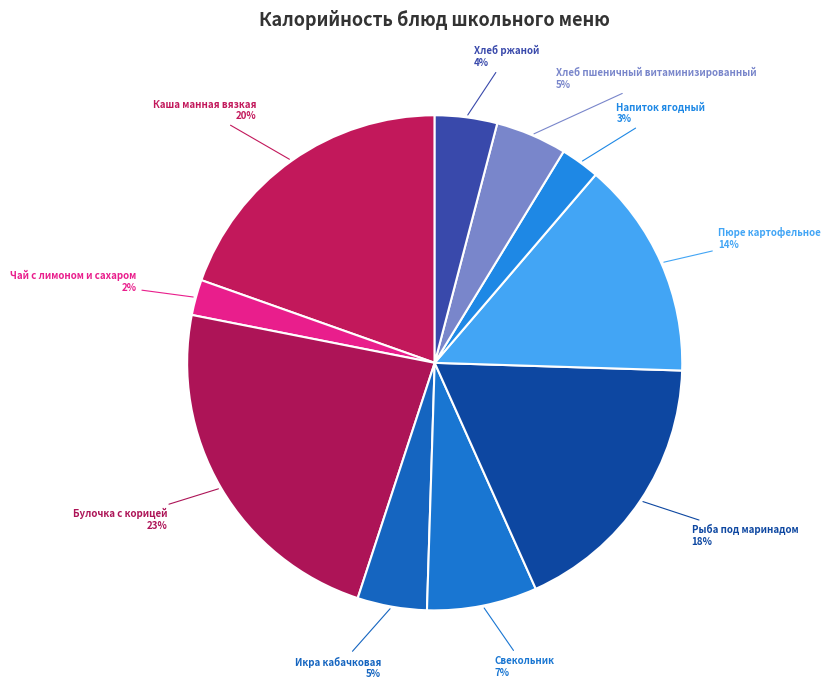

Which category has the biggest portion of the pie?

Булочка с корицей